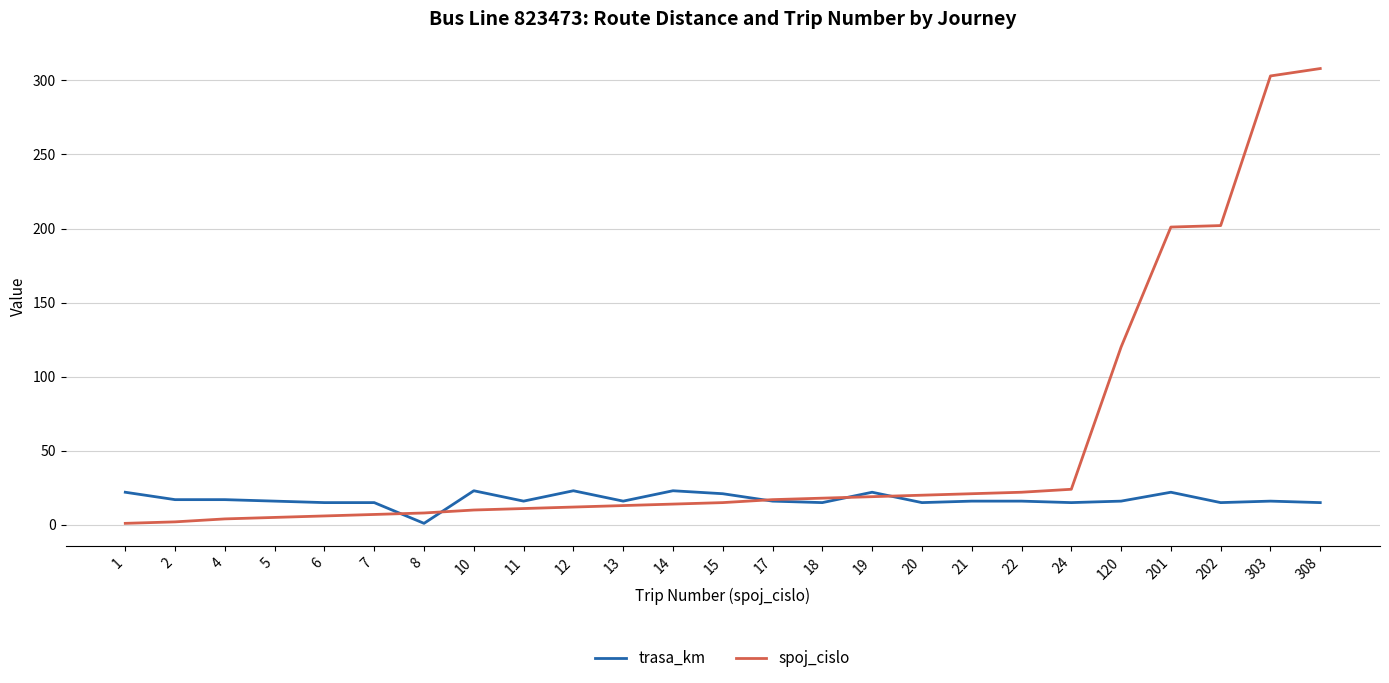

Which series has the widest spread of values?

spoj_cislo